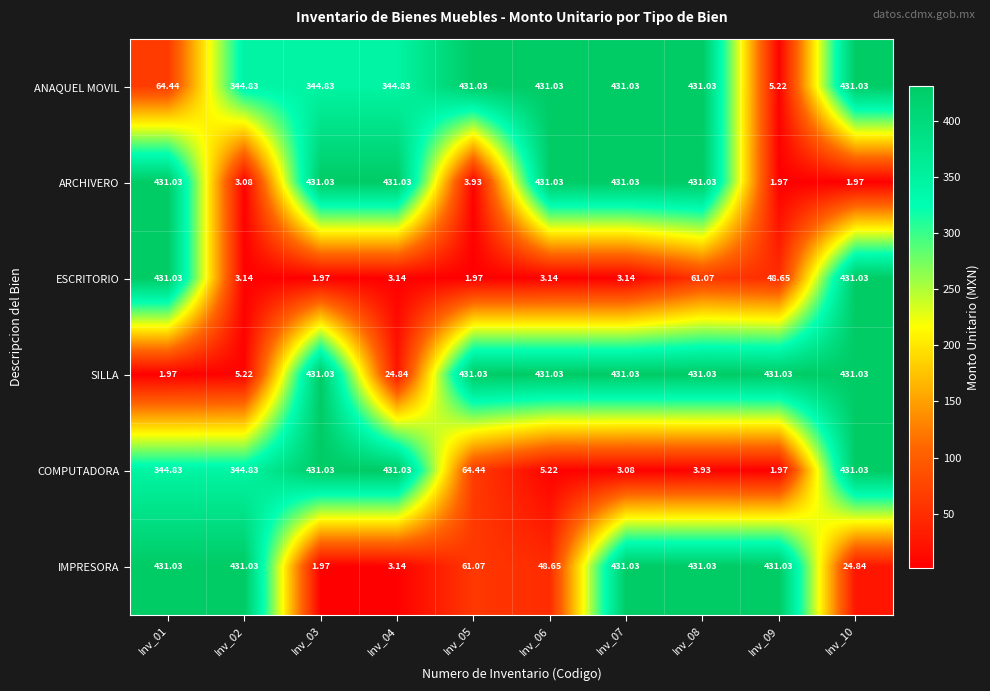

Is the value of ARCHIVERO at Inv_08 greater than the value of ANAQUEL MOVIL at Inv_01?

Yes